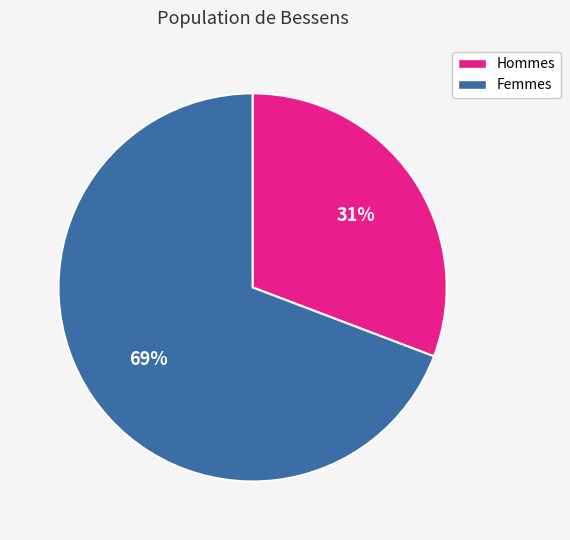

Does any single category account for the majority?

Yes